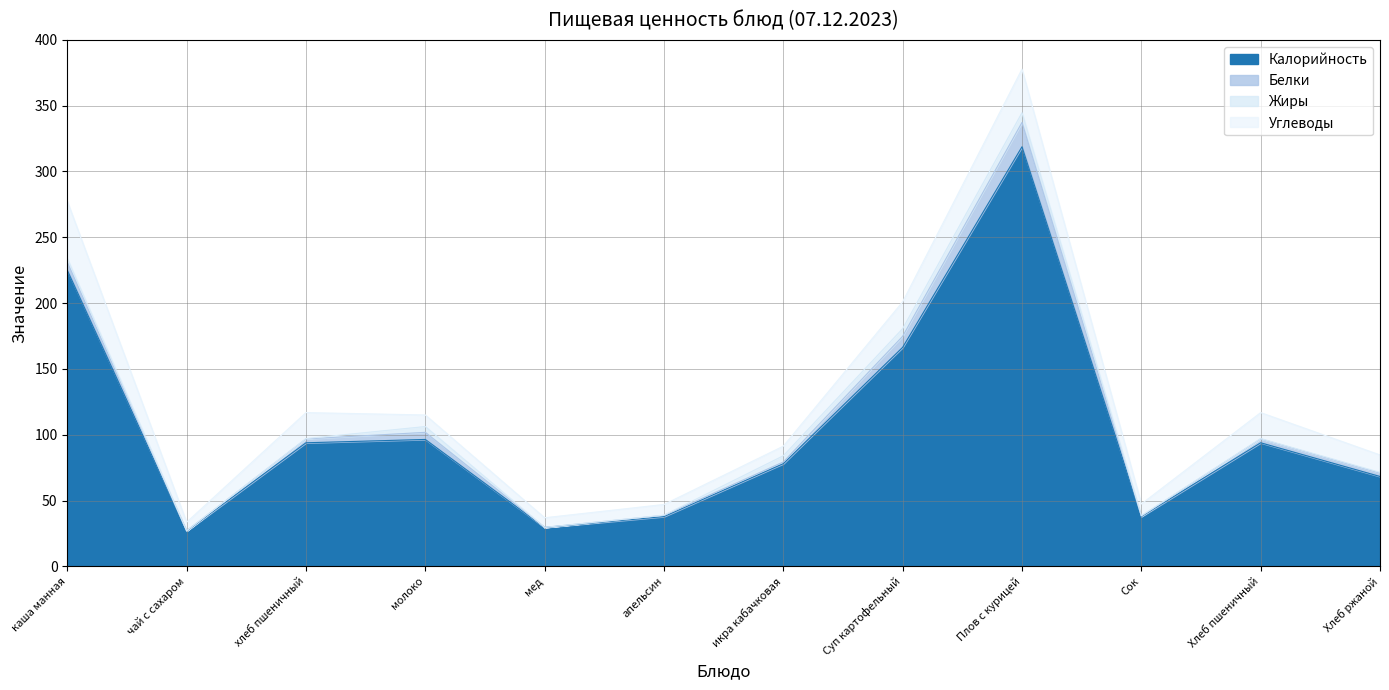

What is the total value across all series at каша манная?

277.4